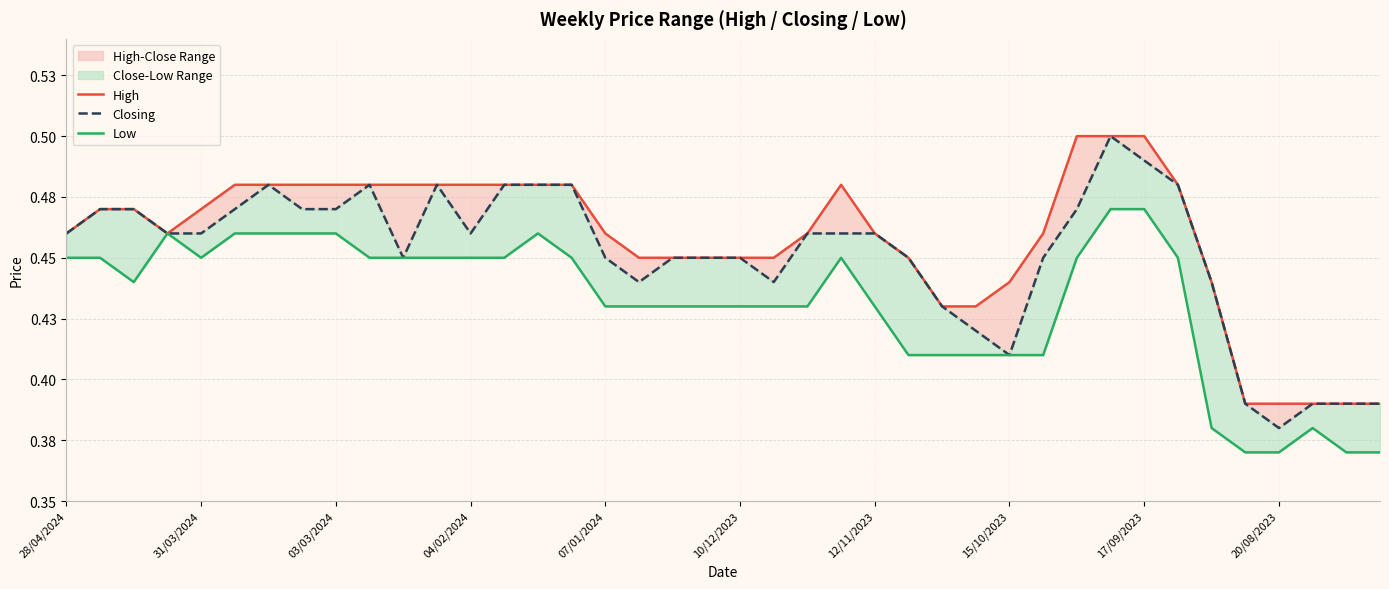

At 19, list the series in order from largest to smallest.

High, Closing, Low